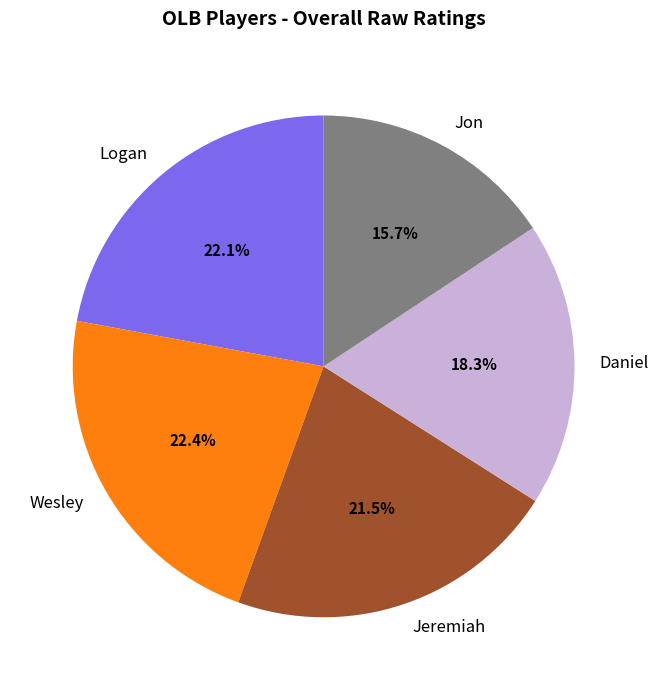

Which category has the smallest portion of the pie?

Jon